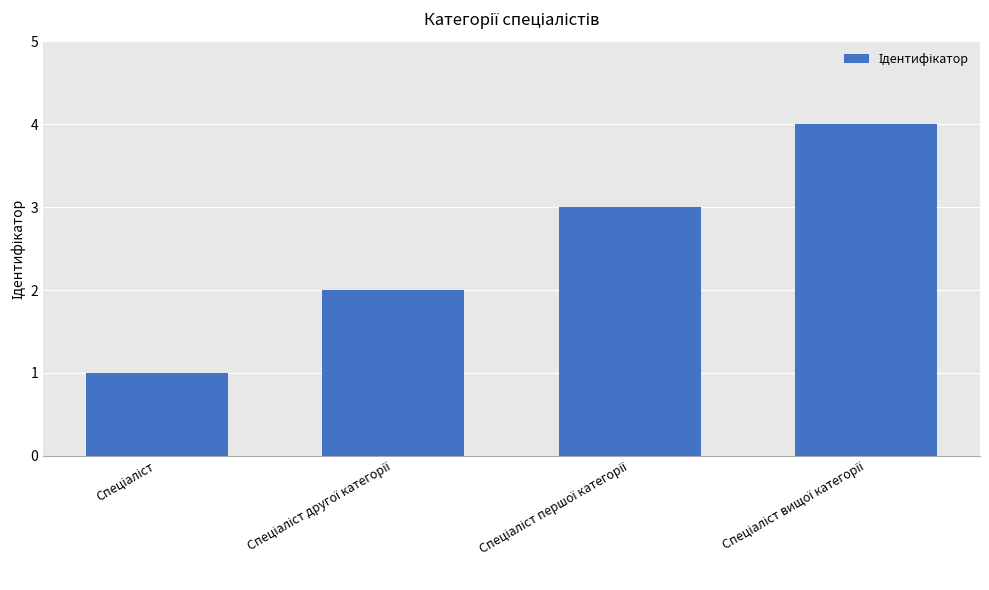

What is the sum of all values?

10